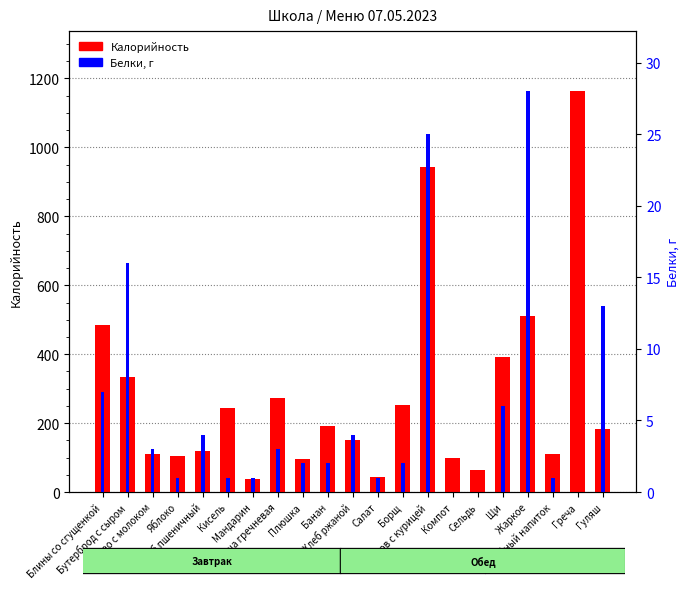

Is the value of Калорийность at Бутерброд с сыром greater than the value of Белки, г at Каша гречневая?

Yes